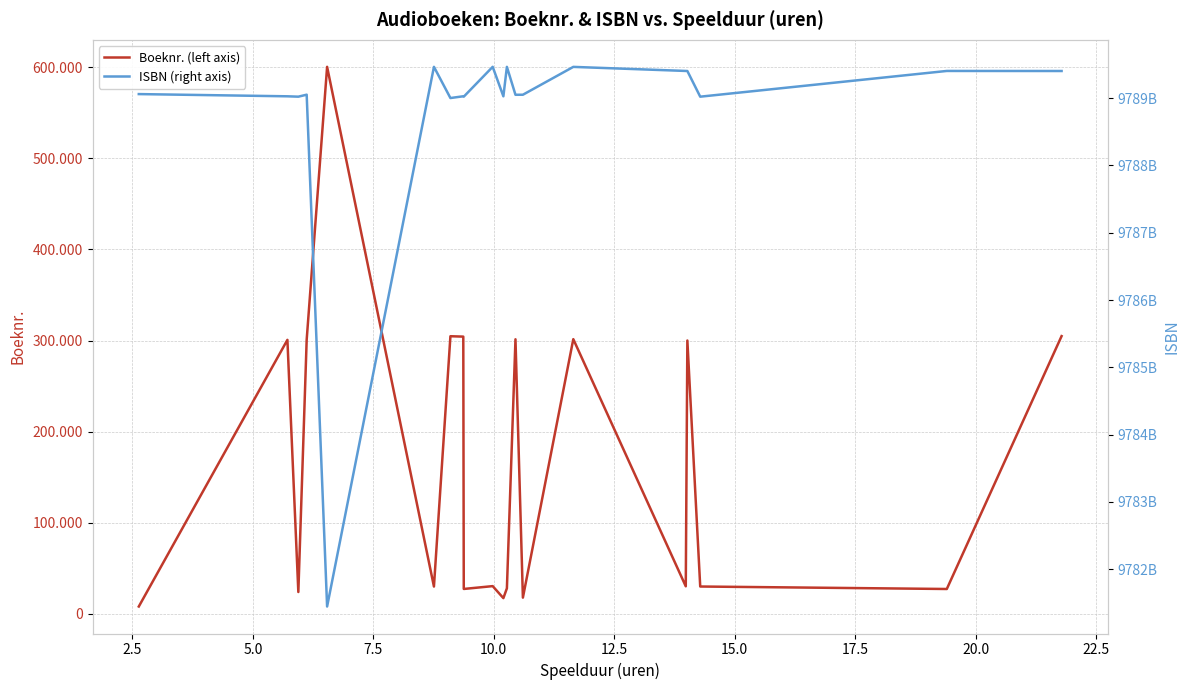

The ISBN (right axis) series shows 5484572733837 at 25.0. True or false?

False